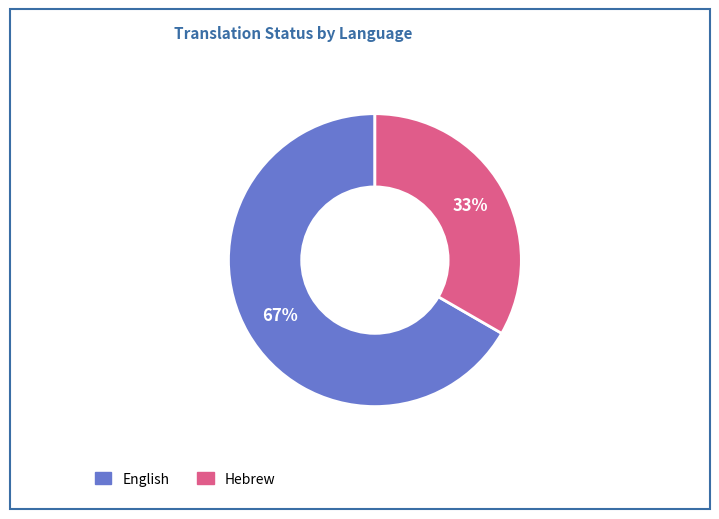

Combined, do Hebrew and English account for over 50%?

Yes